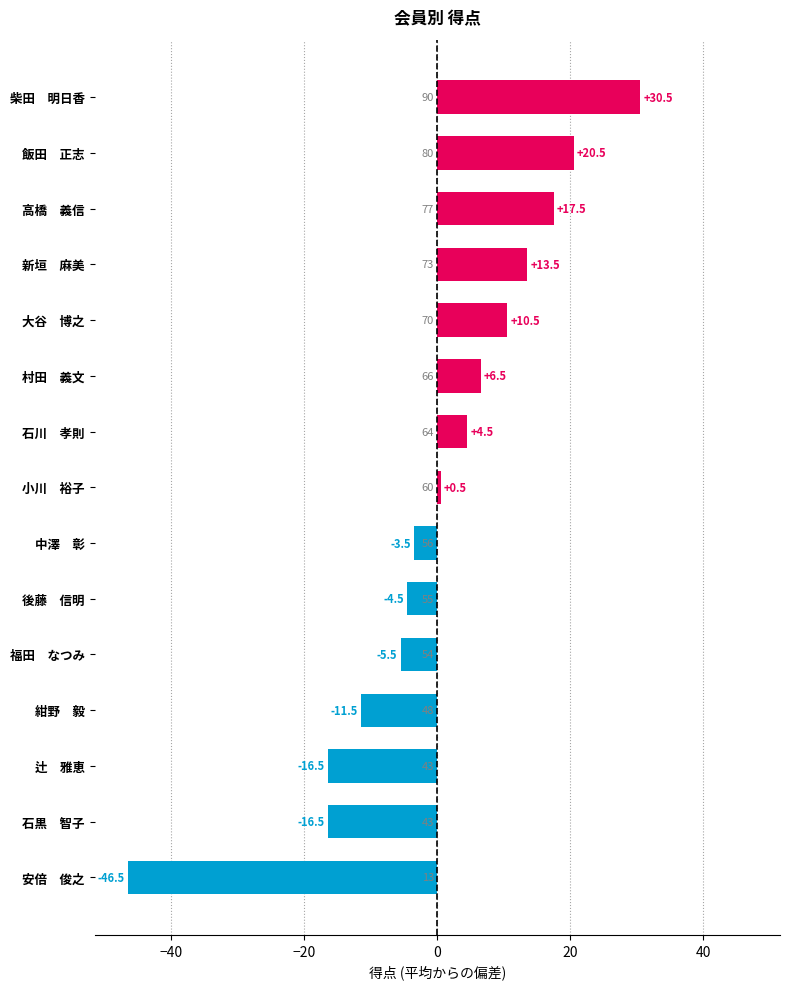

Which category has the lowest value across all series?

安倍　俊之